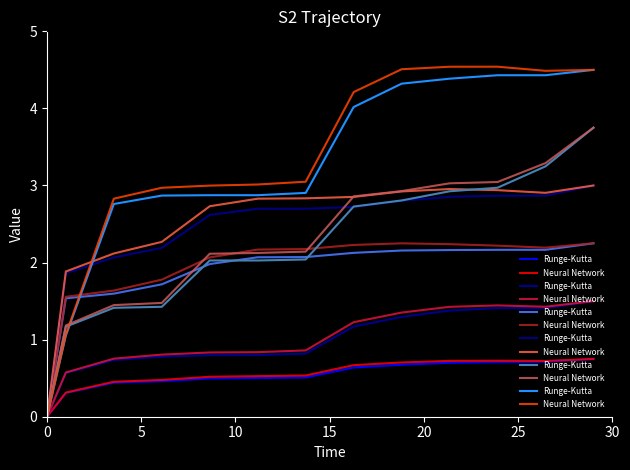

Does the chart have visible grid lines?

No